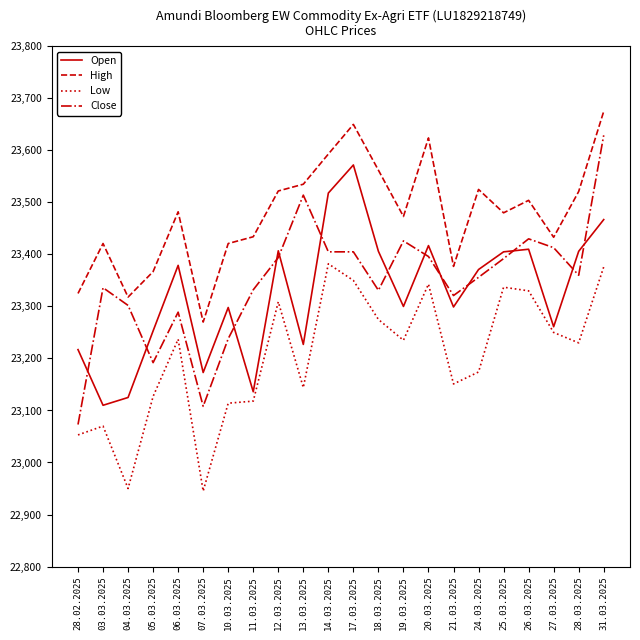

Is the value of Open at 07.03.2025 greater than the value of Close at 26.03.2025?

No